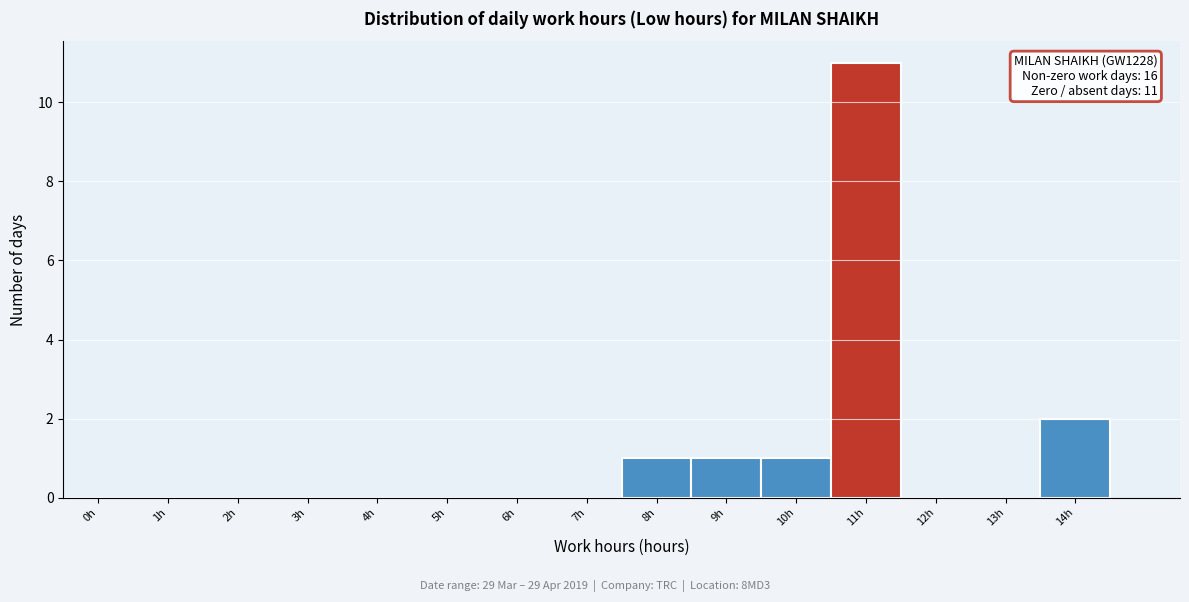

Reading left to right, extract all data points from this chart.

0h=0	1h=0	2h=0	3h=0	4h=0	5h=0	6h=0	7h=0	8h=1	9h=1	10h=1	11h=11	12h=0	13h=0	14h=2